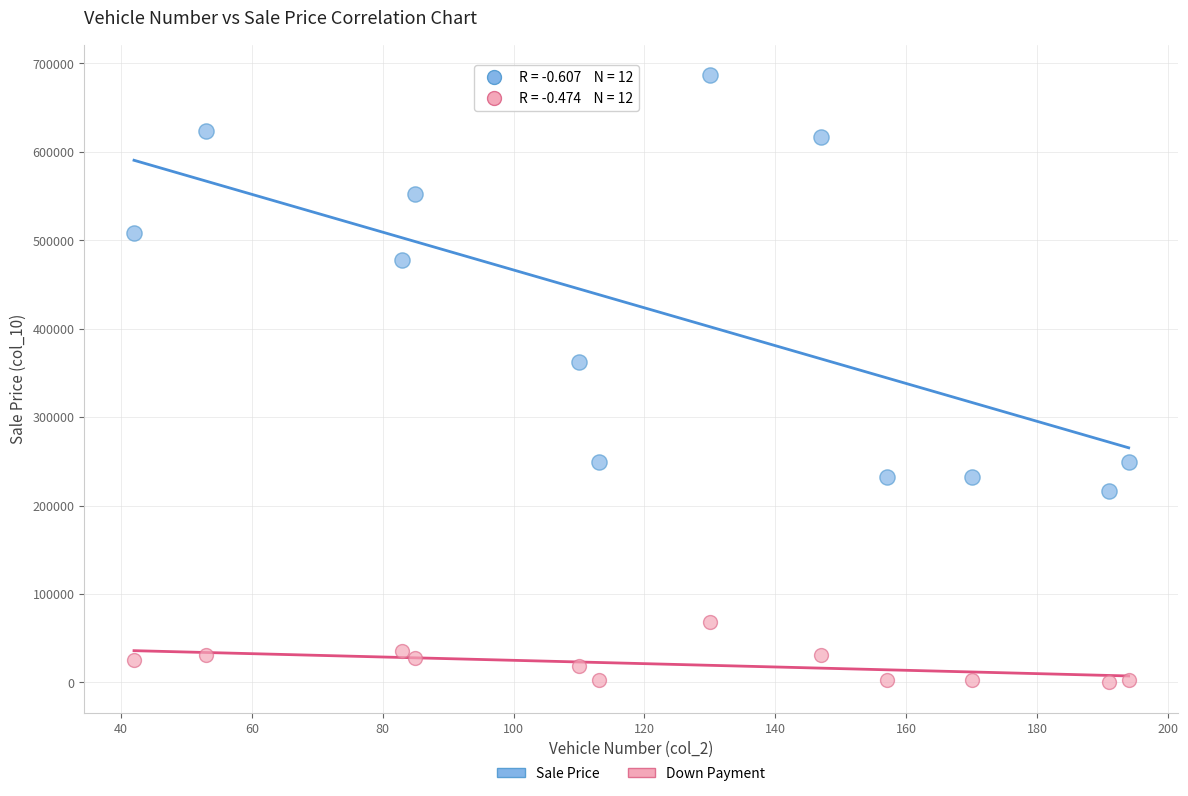

What are all the series names shown in the legend?

Sale Price, Down Payment